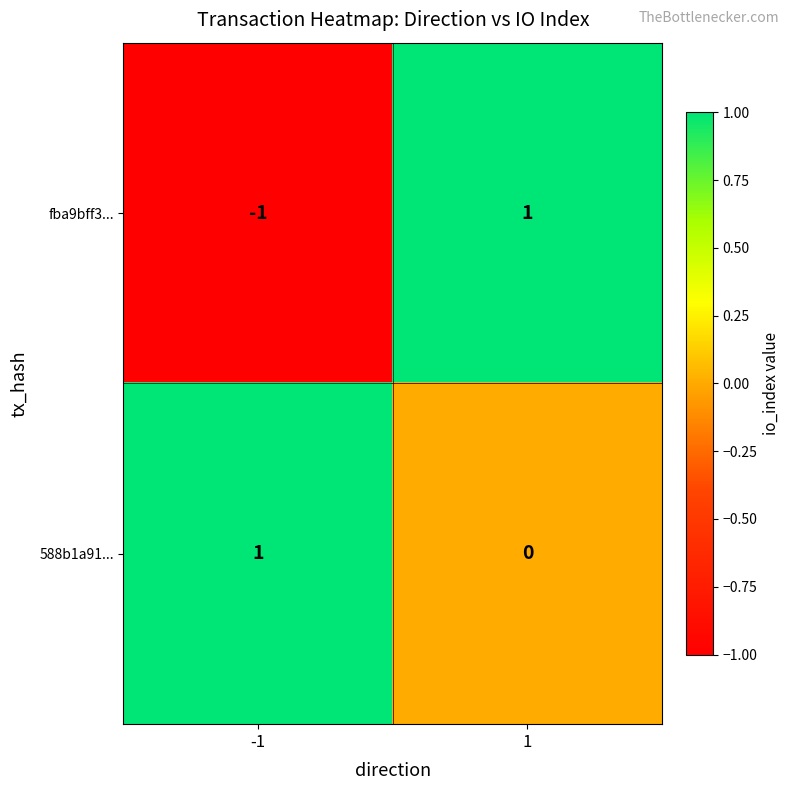

Is it true that fba9bff3... equals -1 at -1?

True